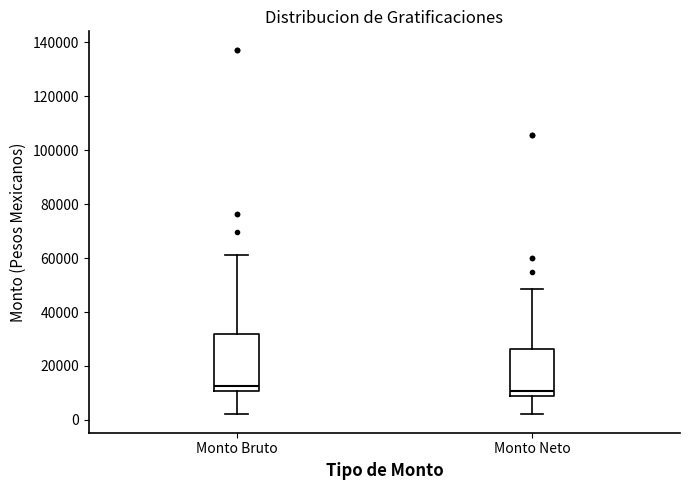

Reading left to right, transcribe this box plot: for each box, give where its median line is, the range the box spans, and where its two whiskers end, as read against the y-axis. The values are not printed on the chart, so give them approximately, as read against the axis.

Monto Bruto: median 12000, box 10000 to 32000, whiskers 2000 to 62000
Monto Neto: median 10000 (just above the box's lower edge), box 10000 to 26000, whiskers 2000 to 48000